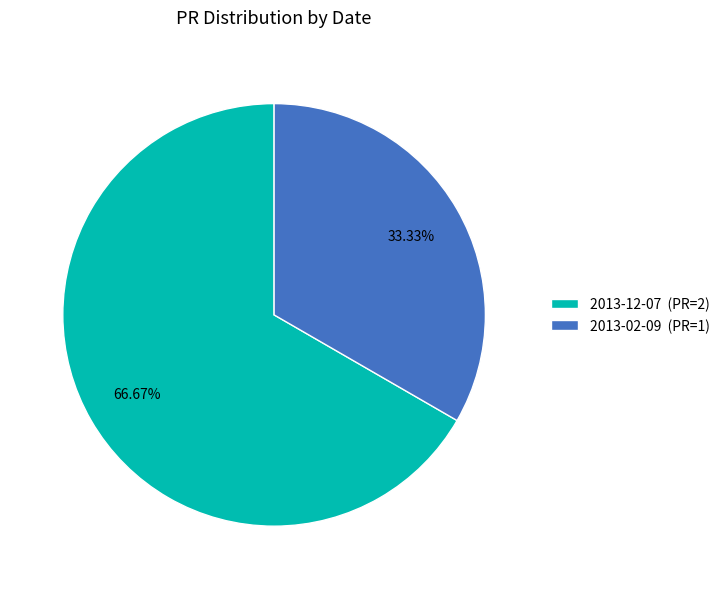

Does any single category account for the majority?

Yes